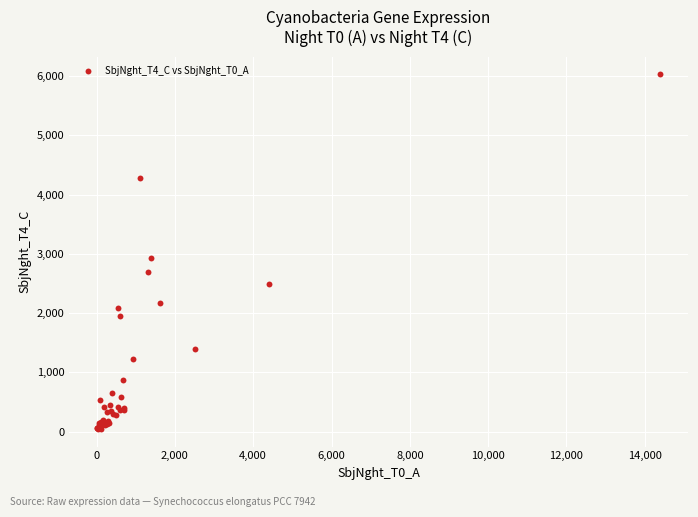

What Y value in the scatter plot is closest to 3036?

2923.0